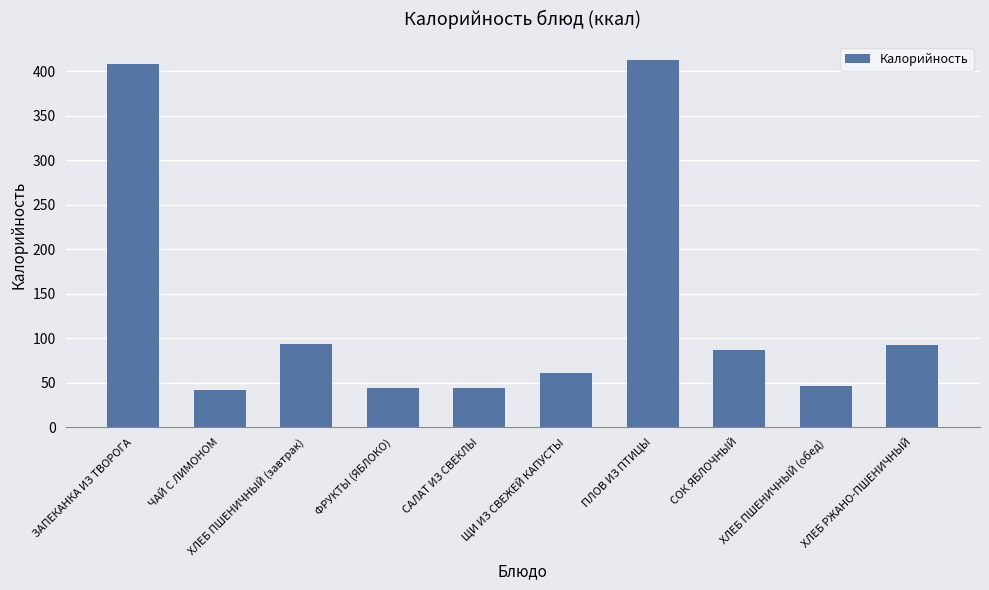

Between ПЛОВ ИЗ ПТИЦЫ and ХЛЕБ РЖАНО-ПШЕНИЧНЫЙ, which is larger?

ПЛОВ ИЗ ПТИЦЫ